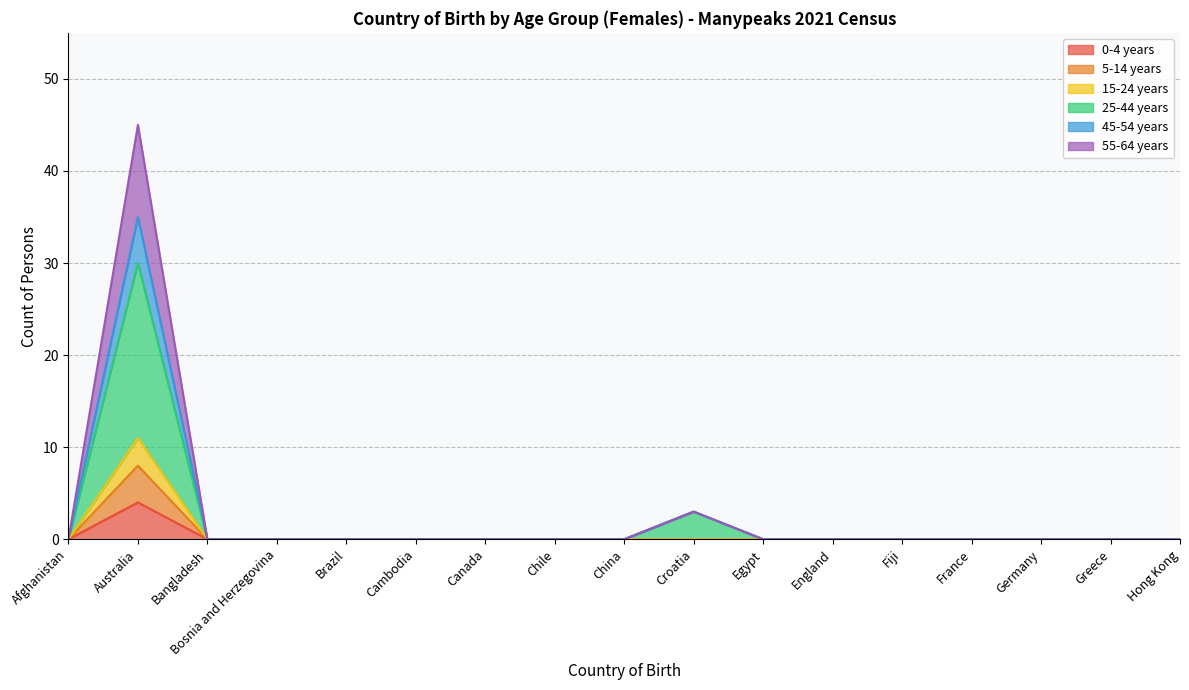

What is the label of the 3rd point from the right?

Germany